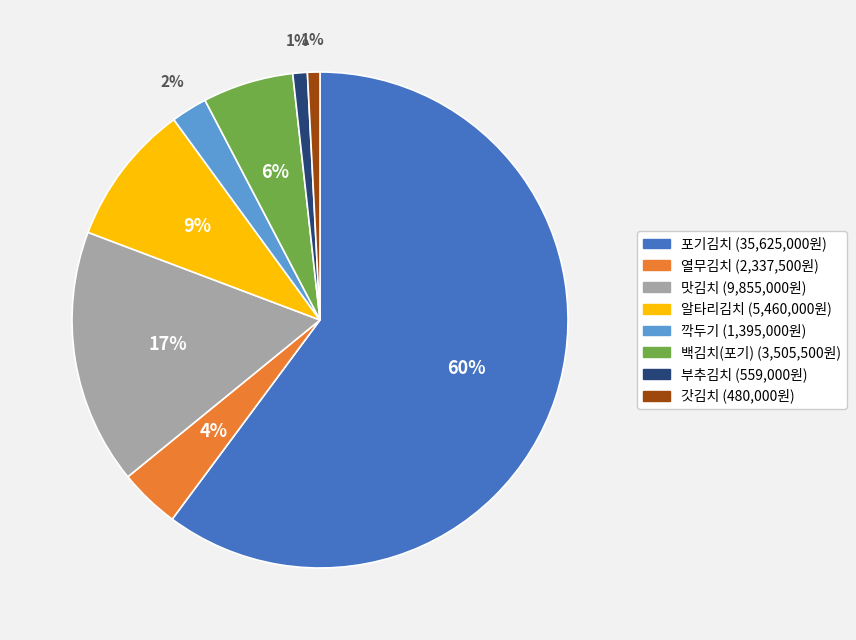

What is the largest slice in the pie chart?

포기김치